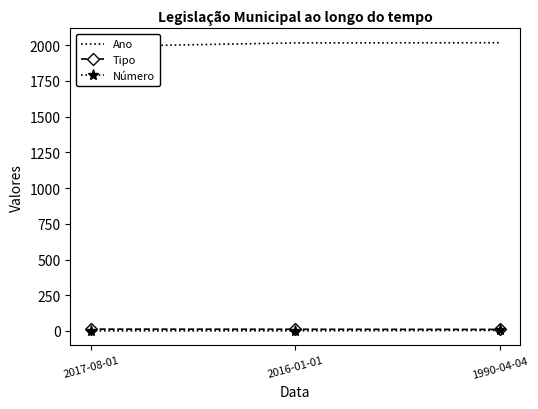

The Tipo series shows 11 at 1990-04-04. True or false?

True